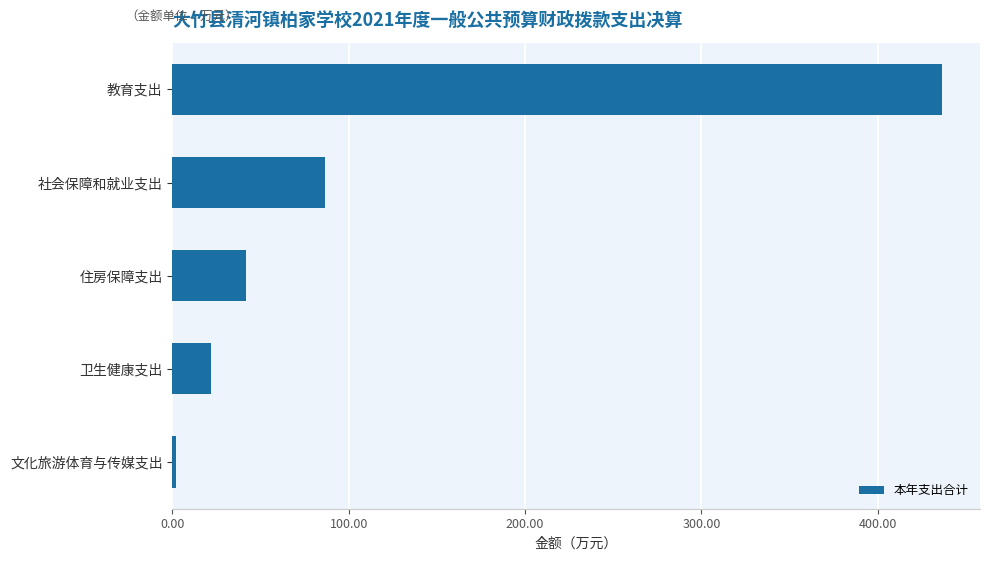

List the labels in order of value, largest first.

教育支出, 社会保障和就业支出, 住房保障支出, 卫生健康支出, 文化旅游体育与传媒支出